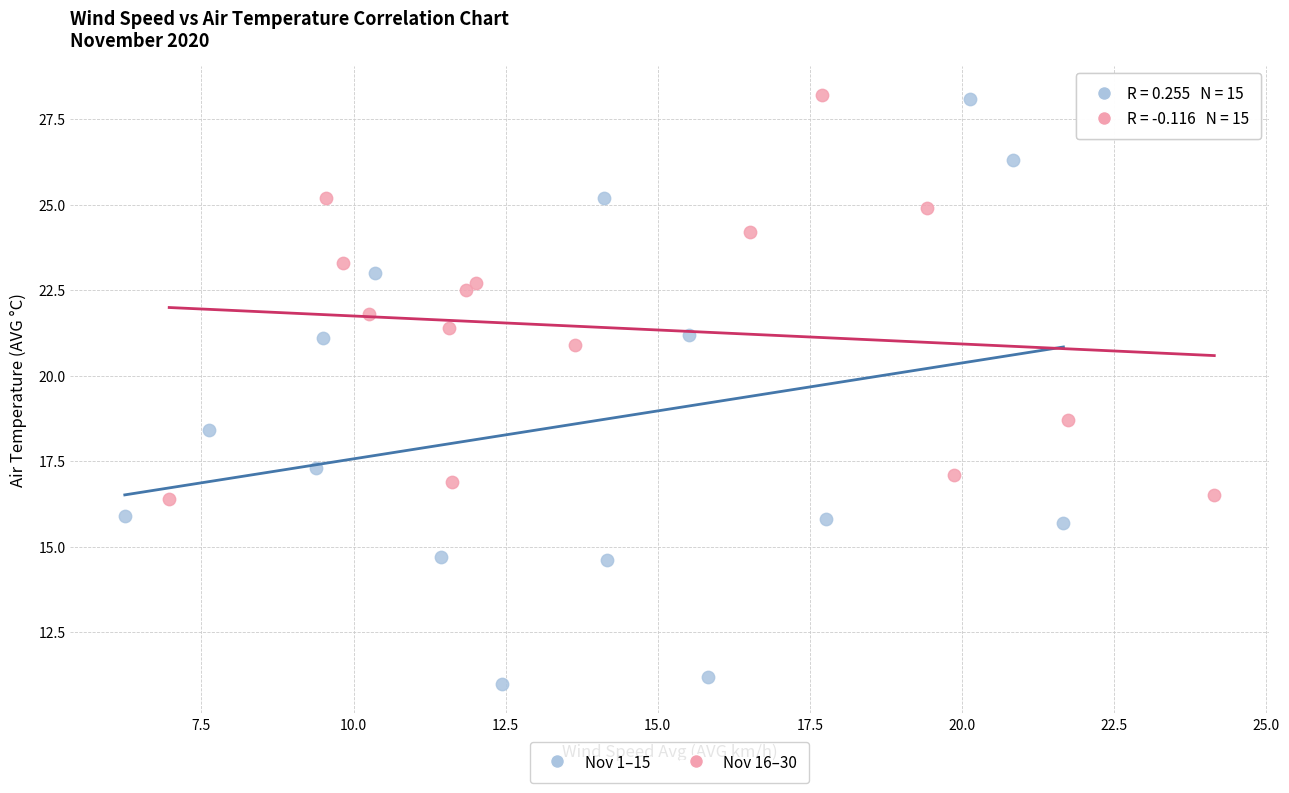

Which series has the widest spread of Y values?

Nov 1–15